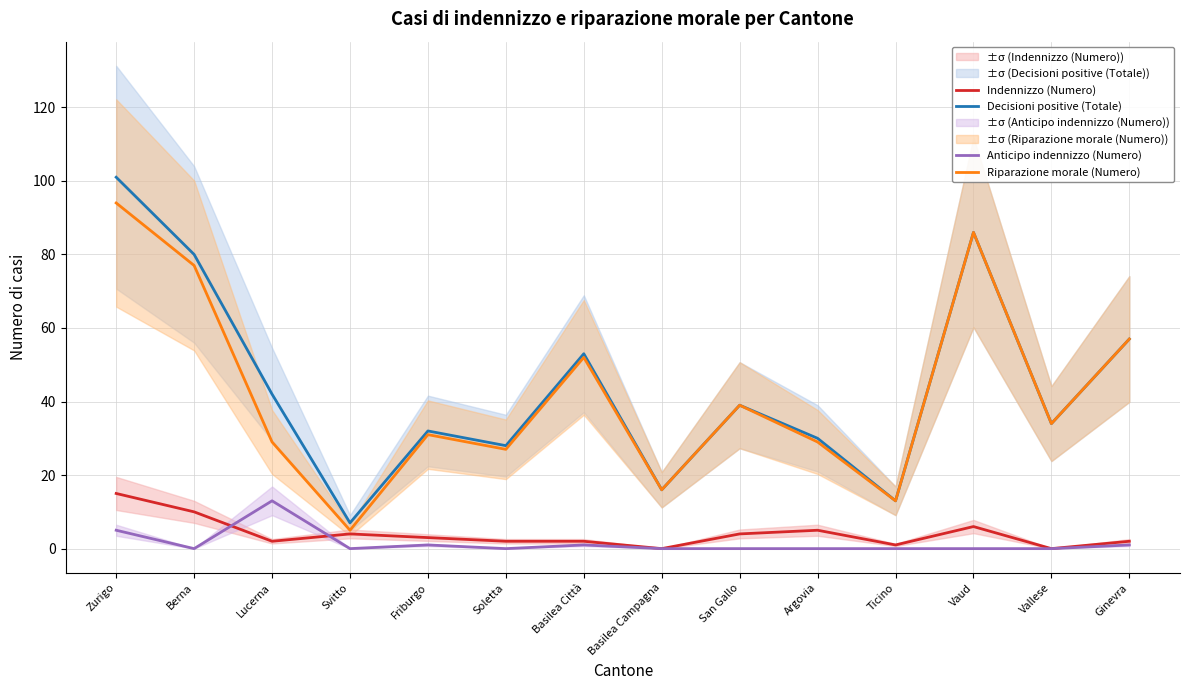

Reading left to right, what are all the values shown in this chart?

Decisioni positive (Totale): Zurigo=101	Berna=80	Lucerna=42	Svitto=7	Friburgo=32	Soletta=28	Basilea Città=53	Basilea Campagna=16	San Gallo=39	Argovia=30	Ticino=13	Vaud=86	Vallese=34	Ginevra=57
Riparazione morale (Numero): Zurigo=94	Berna=77	Lucerna=29	Svitto=5	Friburgo=31	Soletta=27	Basilea Città=52	Basilea Campagna=16	San Gallo=39	Argovia=29	Ticino=13	Vaud=86	Vallese=34	Ginevra=57
Indennizzo (Numero): Zurigo=15	Berna=10	Lucerna=2	Svitto=4	Friburgo=3	Soletta=2	Basilea Città=2	Basilea Campagna=0	San Gallo=4	Argovia=5	Ticino=1	Vaud=6	Vallese=0	Ginevra=2
Anticipo indennizzo (Numero): Zurigo=5	Berna=0	Lucerna=13	Svitto=0	Friburgo=1	Soletta=0	Basilea Città=1	Basilea Campagna=0	San Gallo=0	Argovia=0	Ticino=0	Vaud=0	Vallese=0	Ginevra=1